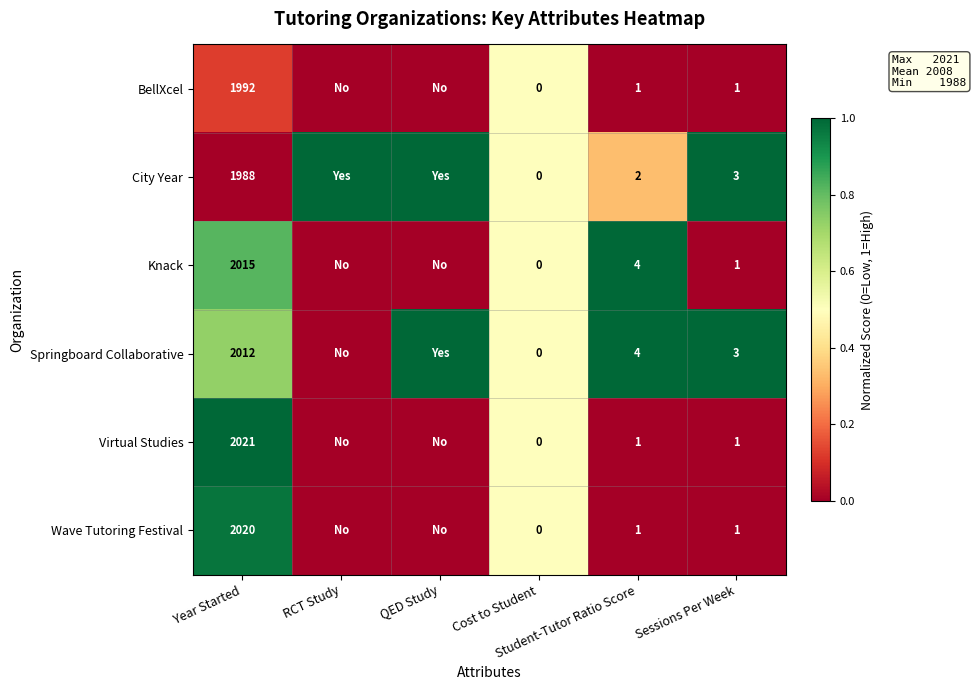

What is the maximum value for City Year?

1.0